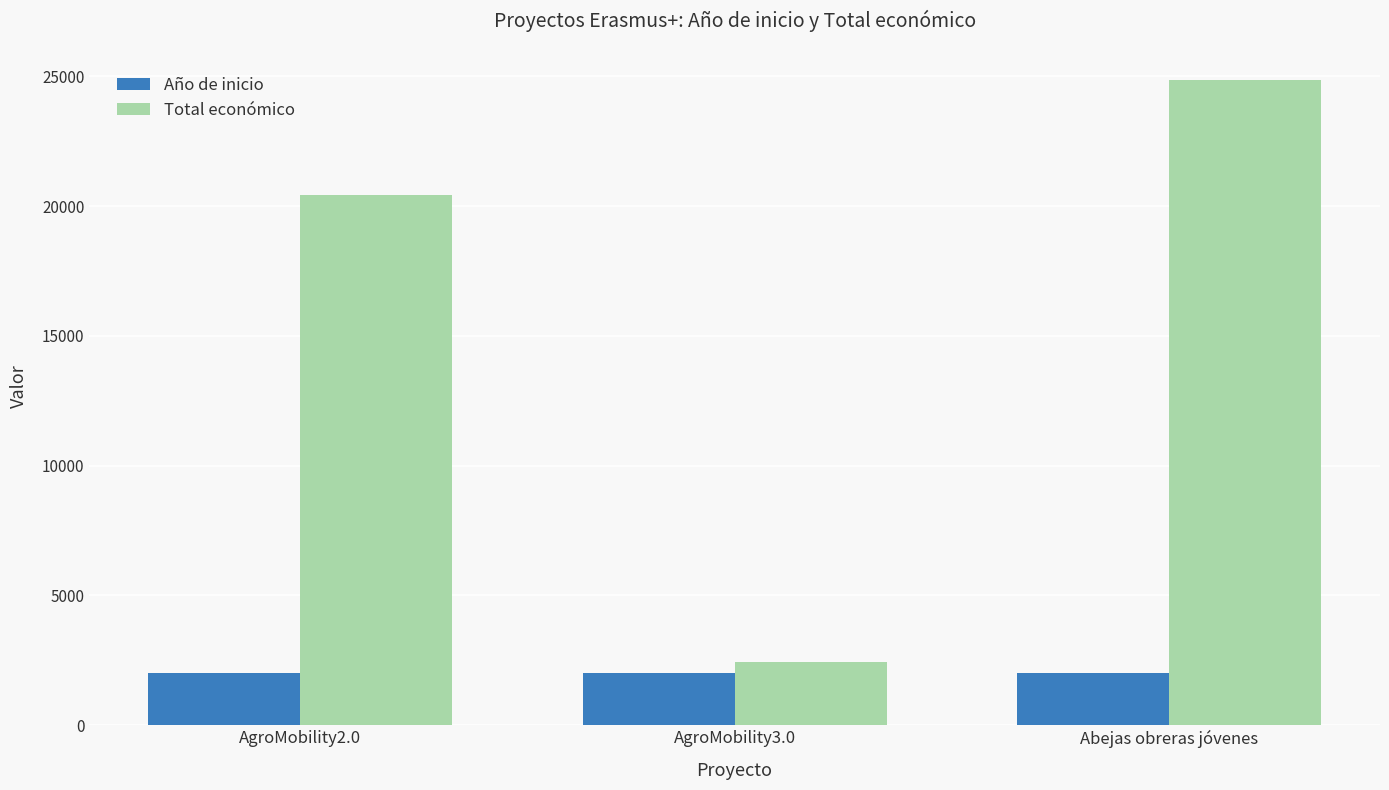

What is the value of the Año de inicio bar at the 1st from the left?

2018